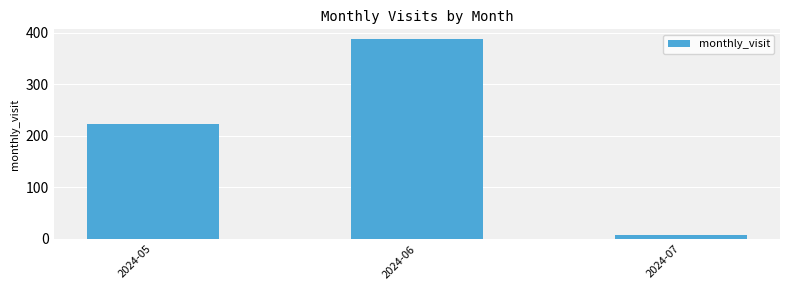

What is the difference between the second highest and minimum values?

214